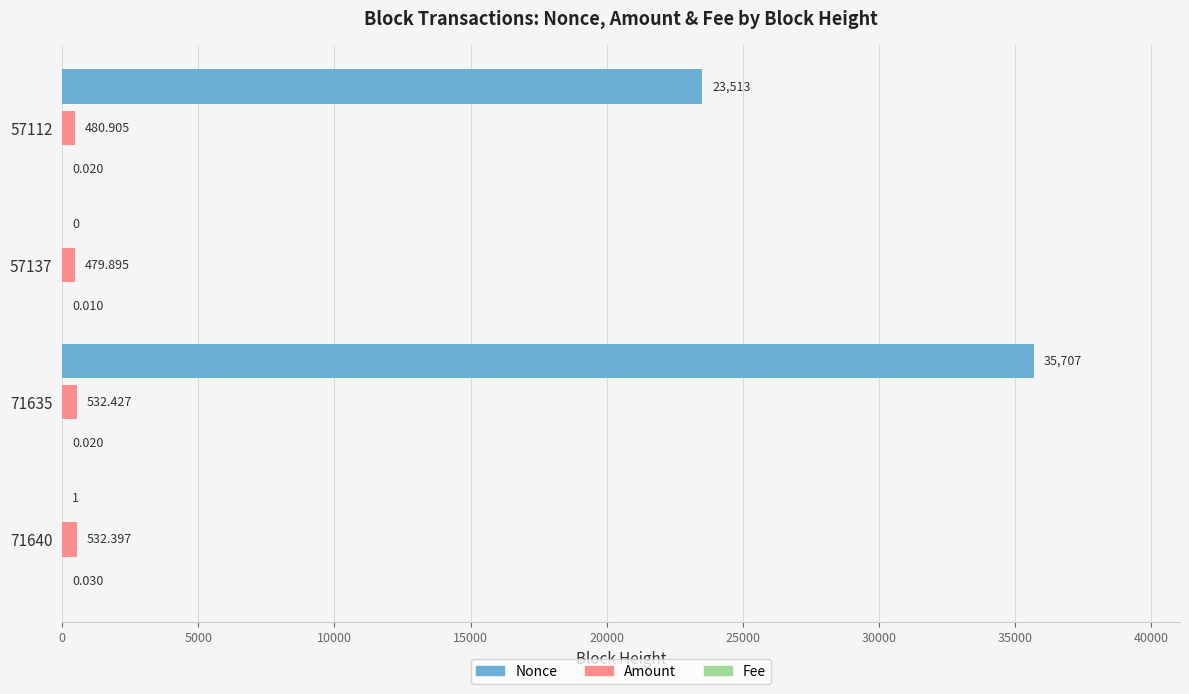

Which series has the largest total across all categories?

Nonce